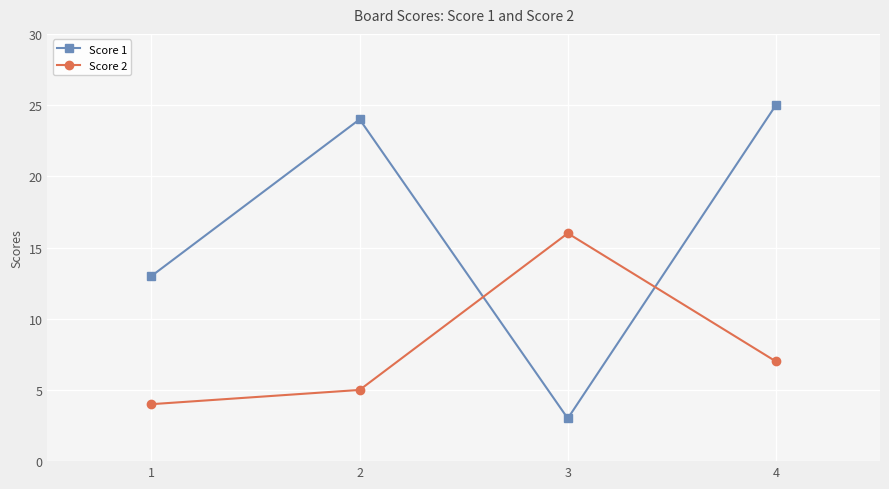

Rank the series by their maximum value, from lowest to highest.

Score 2, Score 1